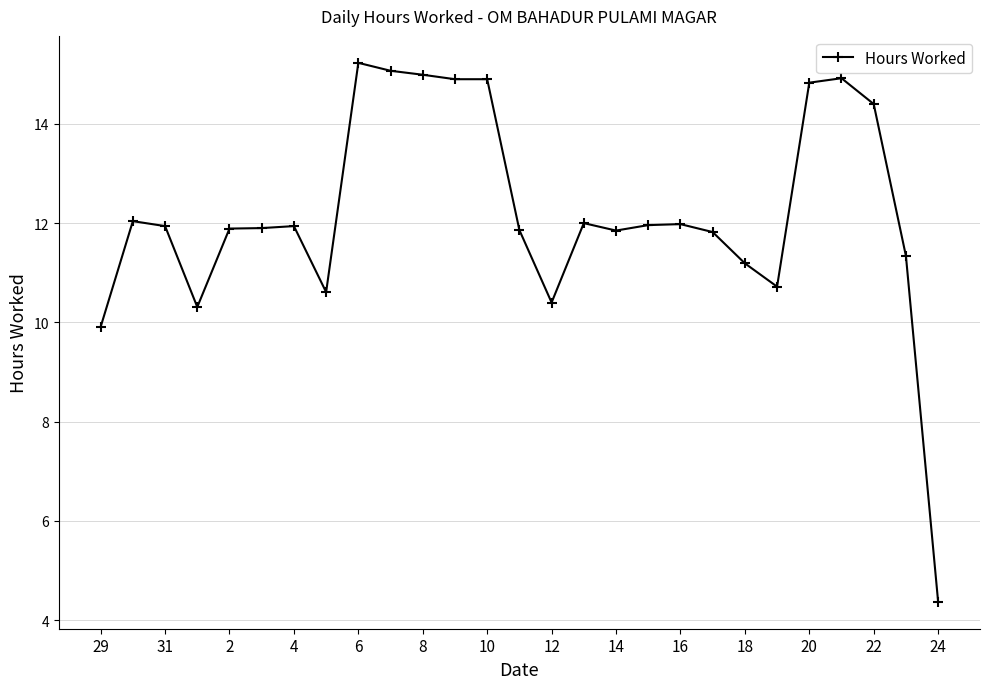

What is the value of the 4th point from the left?

10.3